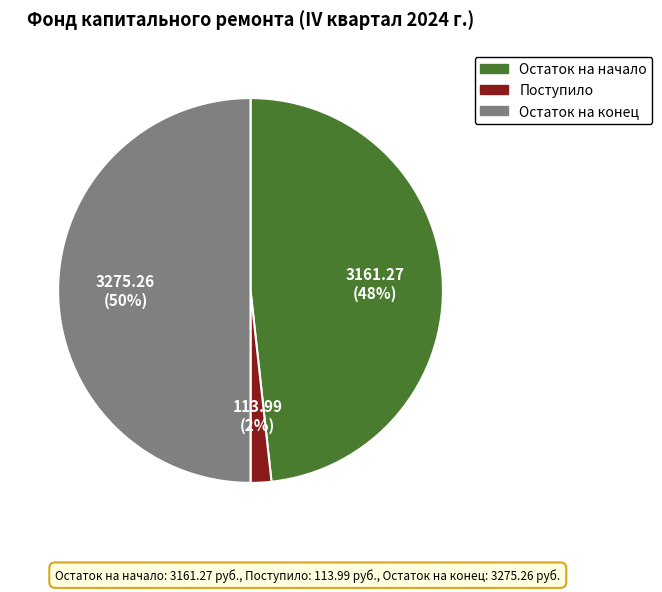

Does Остаток на начало account for over 50% of the chart?

No